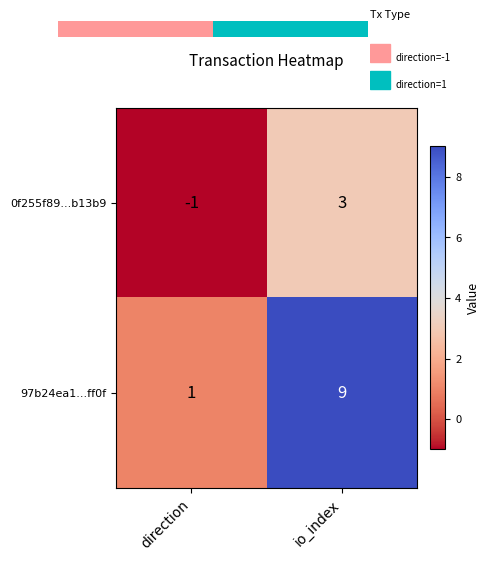

What is the difference between the 97b24ea1...ff0f values at direction and io_index?

8